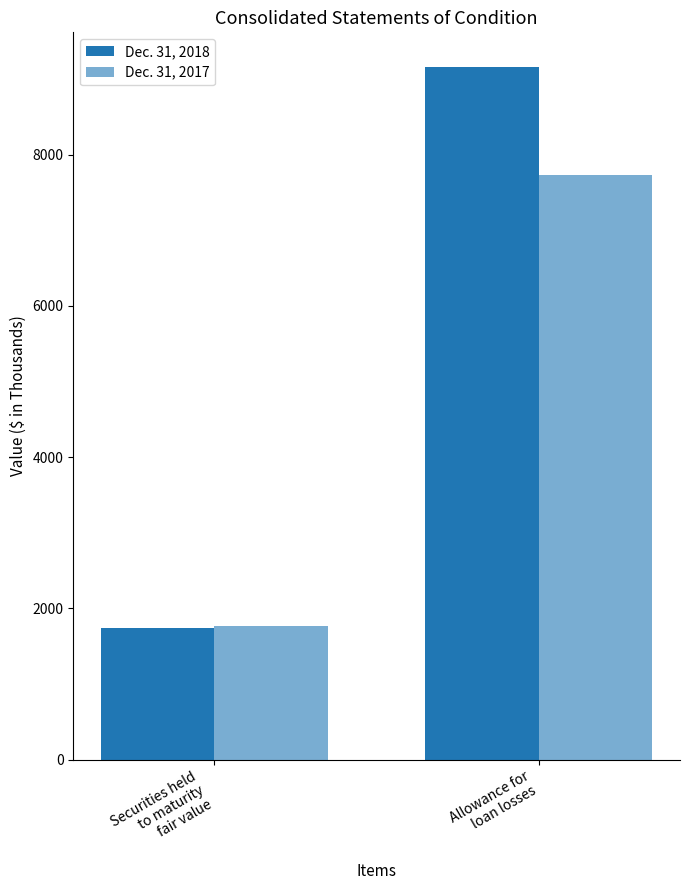

Does the chart contain any negative values?

No